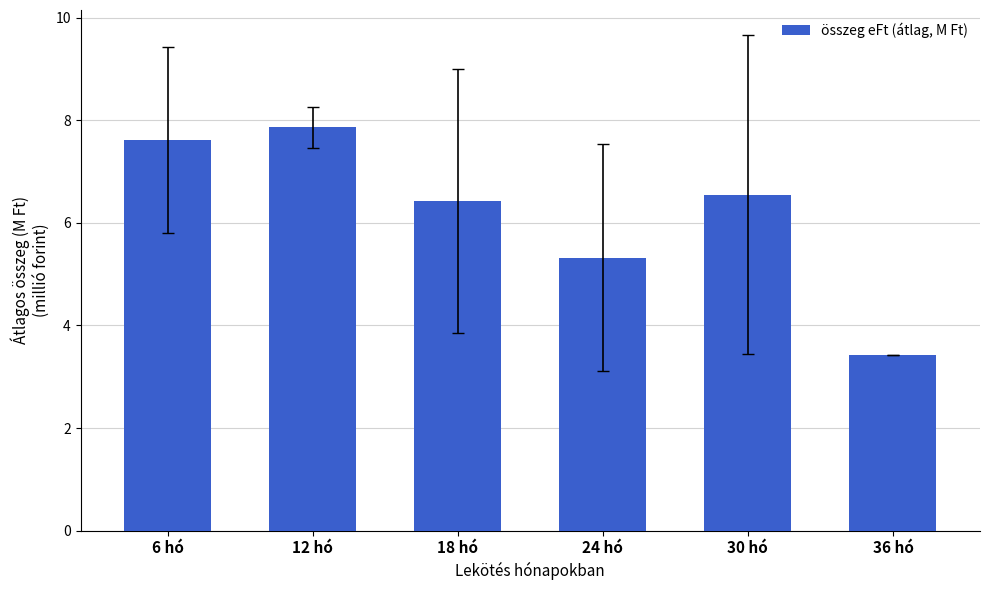

Which category has the highest value across all series?

12 hó